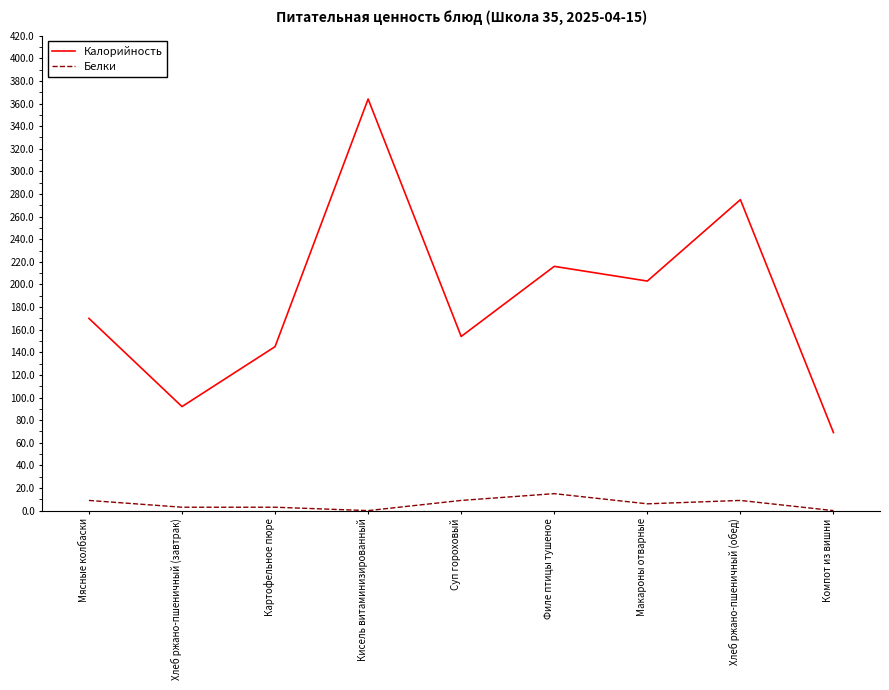

Reading left to right, list all the values displayed in this chart.

Калорийность: 170	92	145	364	154	216	203	275	69
Белки: 9	3	3	0	9	15	6	9	0